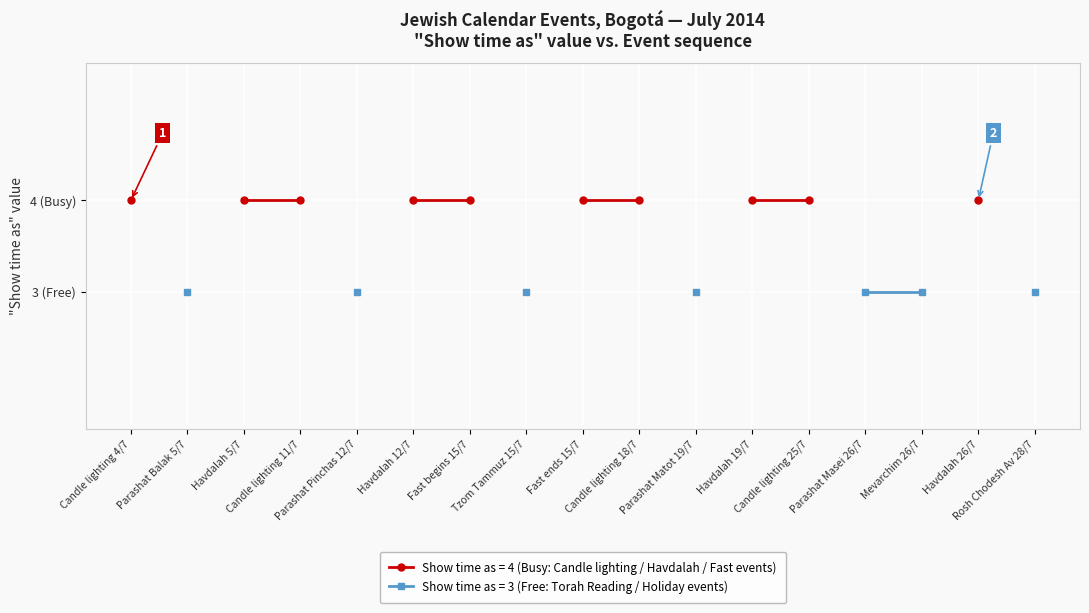

What is the greatest value displayed?

4